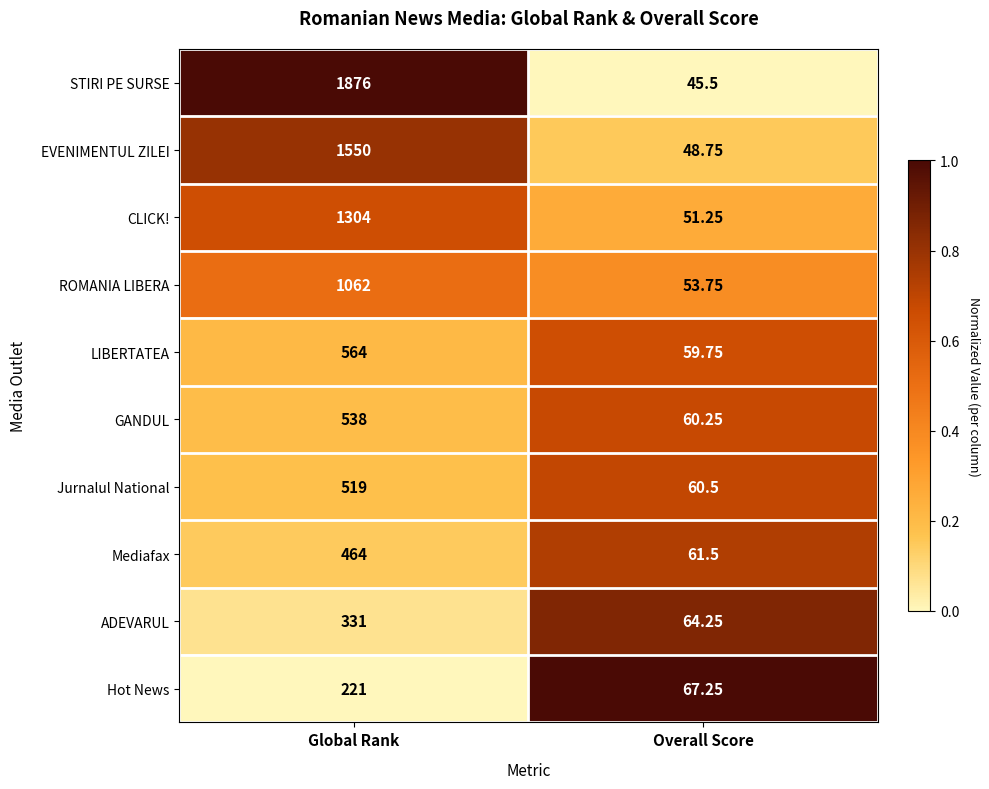

What is the maximum value shown in the chart?

1876.0